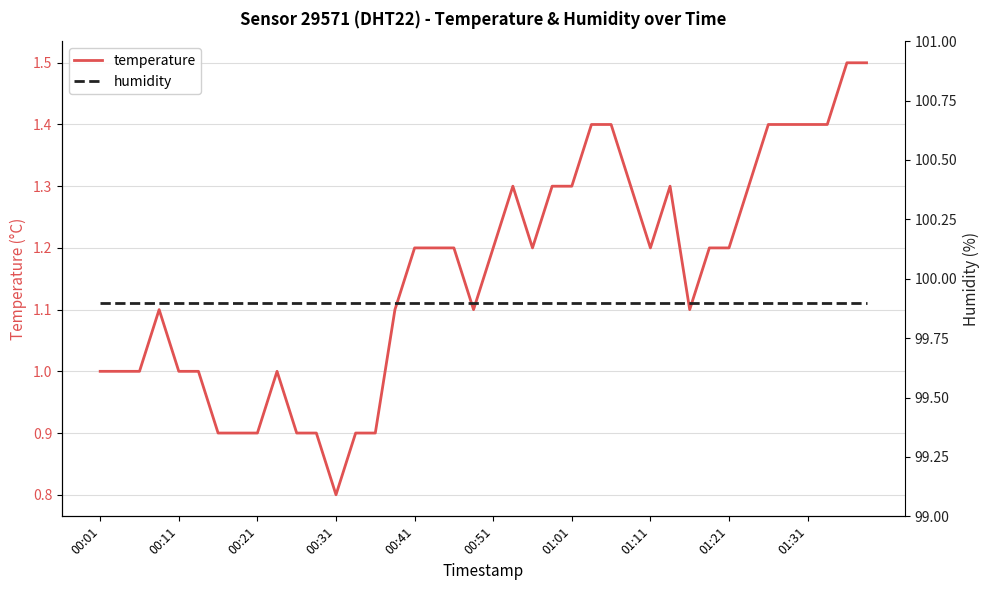

Reading left to right, list all the values displayed in this chart.

temperature: 1.0	1.0	1.0	1.1	1.0	1.0	0.9	0.9	0.9	1.0	0.9	0.9	0.8	0.9	0.9	1.1	1.2	1.2	1.2	1.1	1.2	1.3	1.2	1.3	1.3	1.4	1.4	1.3	1.2	1.3	1.1	1.2	1.2	1.3	1.4	1.4	1.4	1.4	1.5	1.5
humidity: 99.9	99.9	99.9	99.9	99.9	99.9	99.9	99.9	99.9	99.9	99.9	99.9	99.9	99.9	99.9	99.9	99.9	99.9	99.9	99.9	99.9	99.9	99.9	99.9	99.9	99.9	99.9	99.9	99.9	99.9	99.9	99.9	99.9	99.9	99.9	99.9	99.9	99.9	99.9	99.9